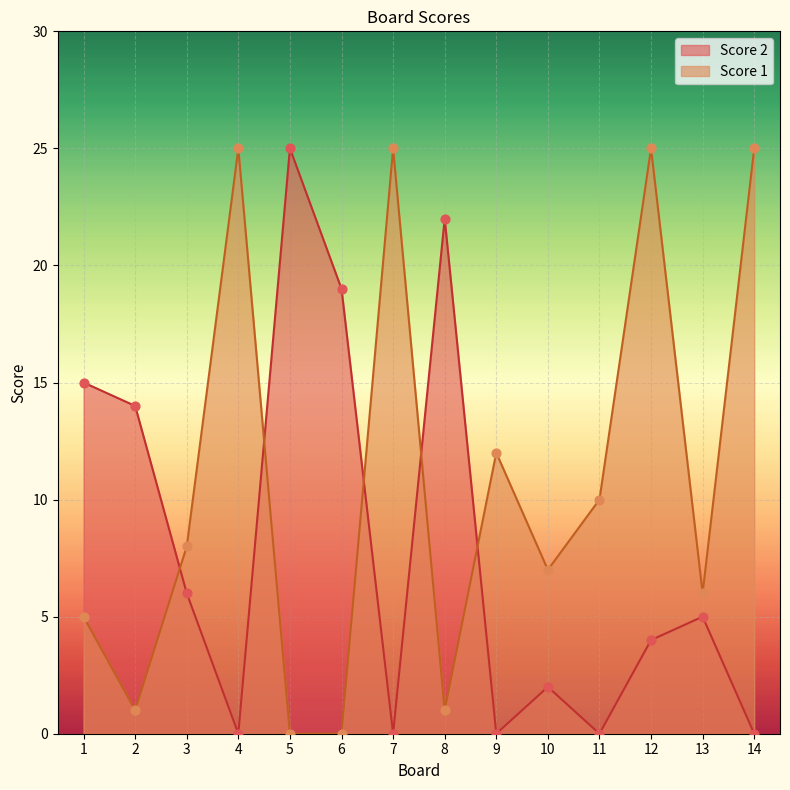

At which category is the sum across all series the highest?

12